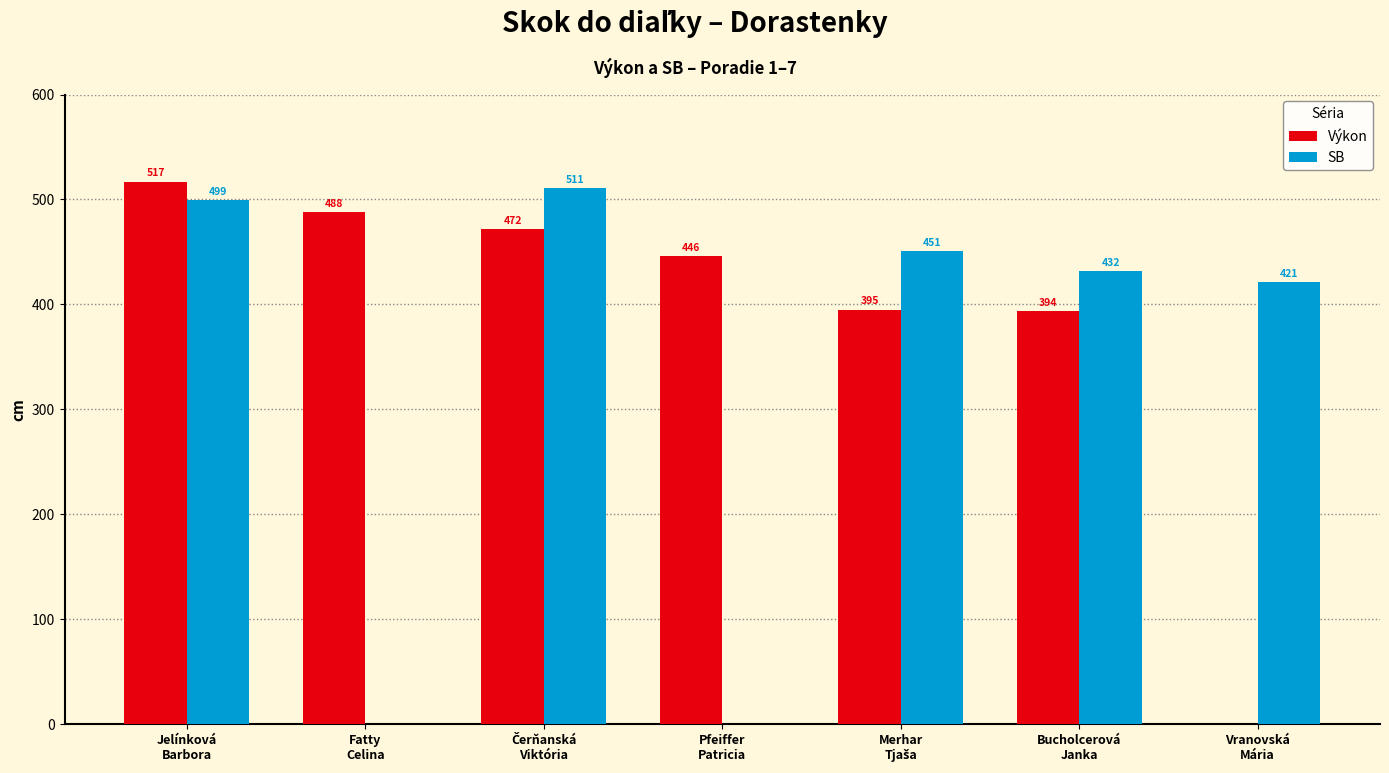

The SB series shows 432 at Bucholcerová
Janka. True or false?

True